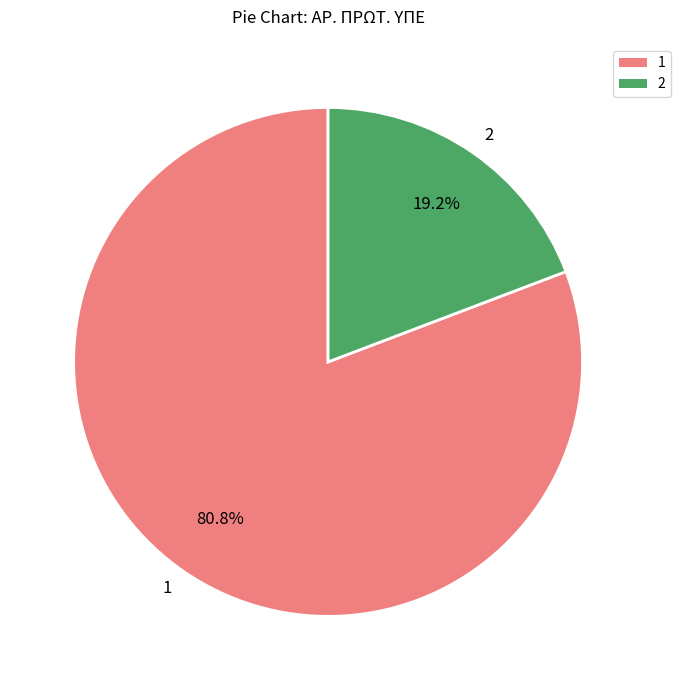

Is 2 the majority of the pie?

No